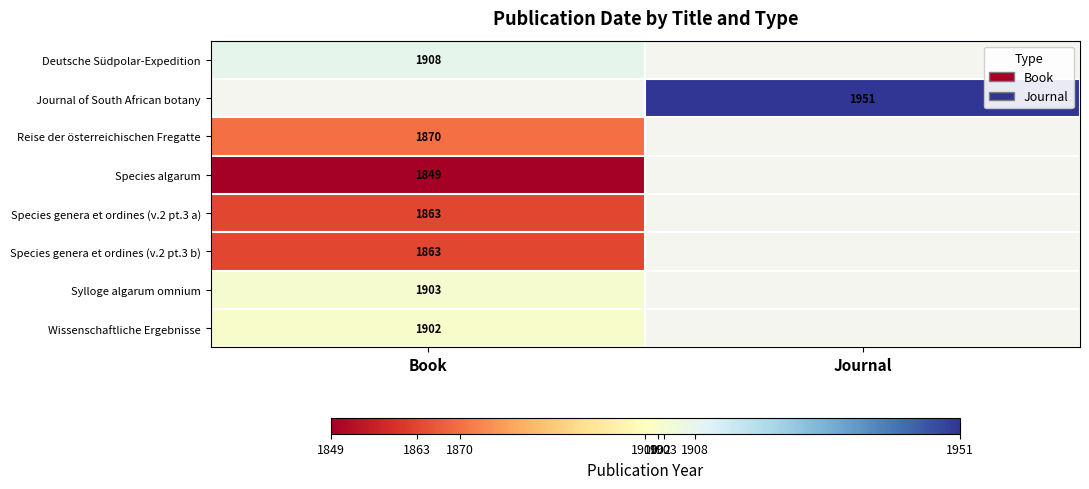

Count the number of categories in the chart.

2